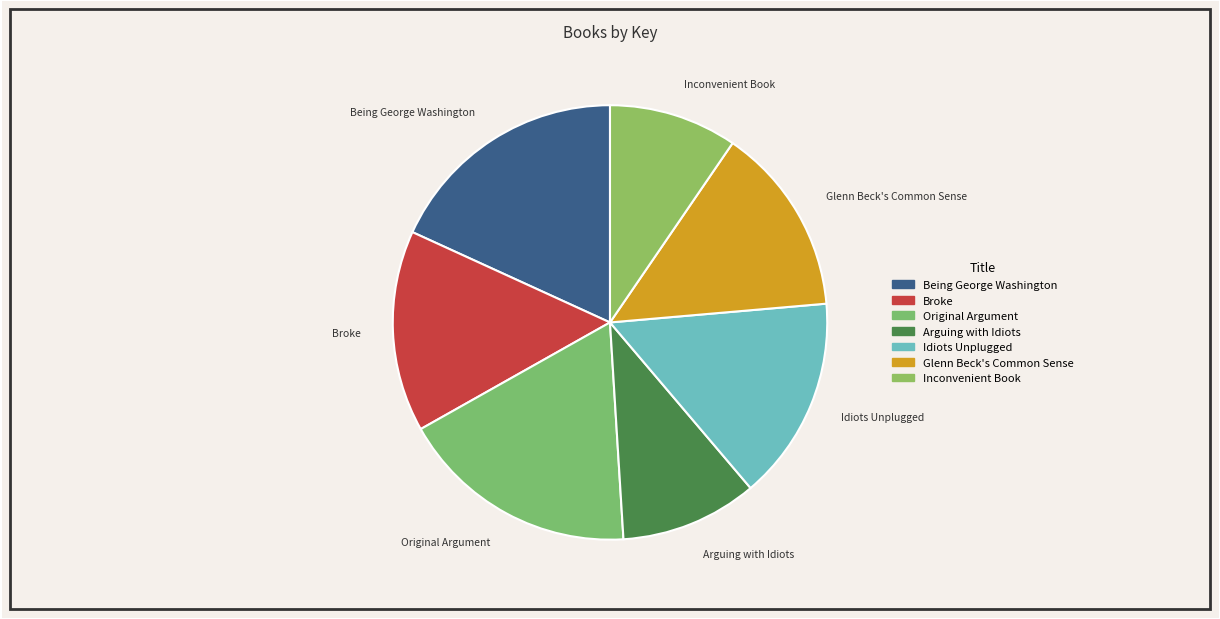

Is it true that Original Argument is 27% of the pie?

False